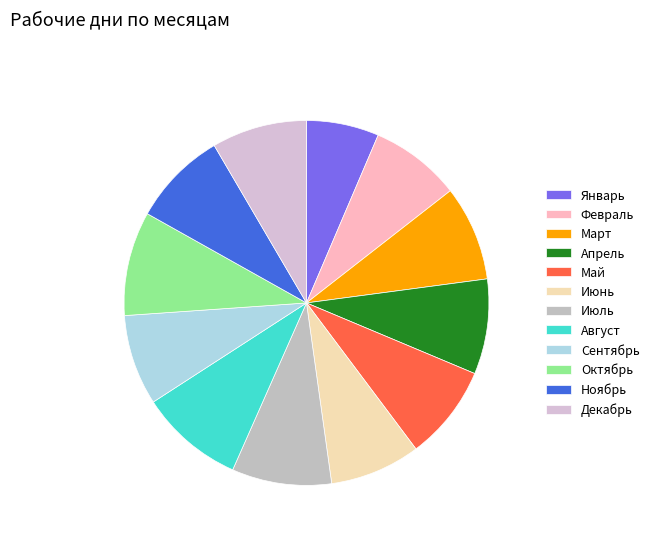

Count the number of slices in the pie.

12